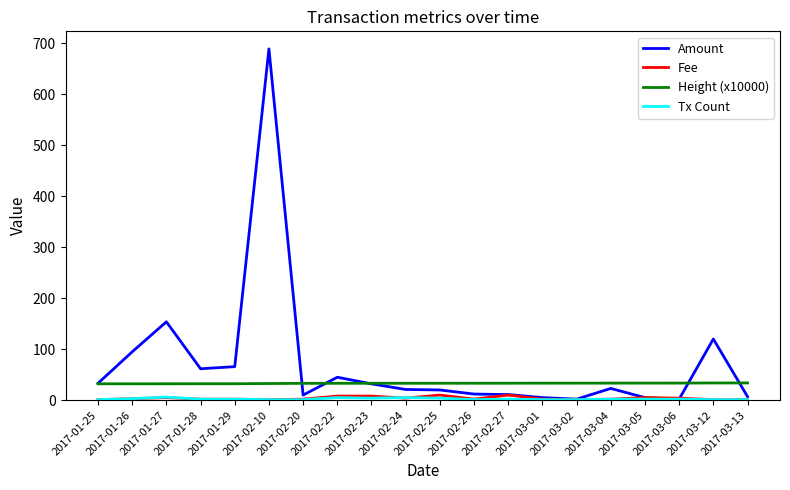

True or false: Amount has more than 0 interior local peaks.

True